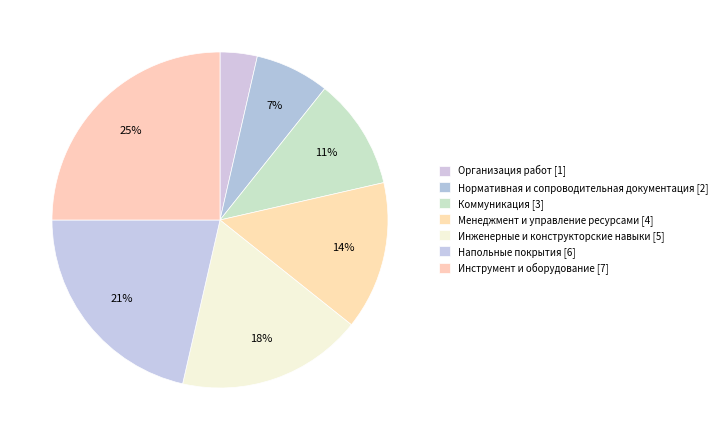

Rank the categories by value from lowest to highest.

Организация работ, Нормативная и сопроводительная документация, Коммуникация, Менеджмент и управление ресурсами, Инженерные и конструкторские навыки, Напольные покрытия, Инструмент и оборудование